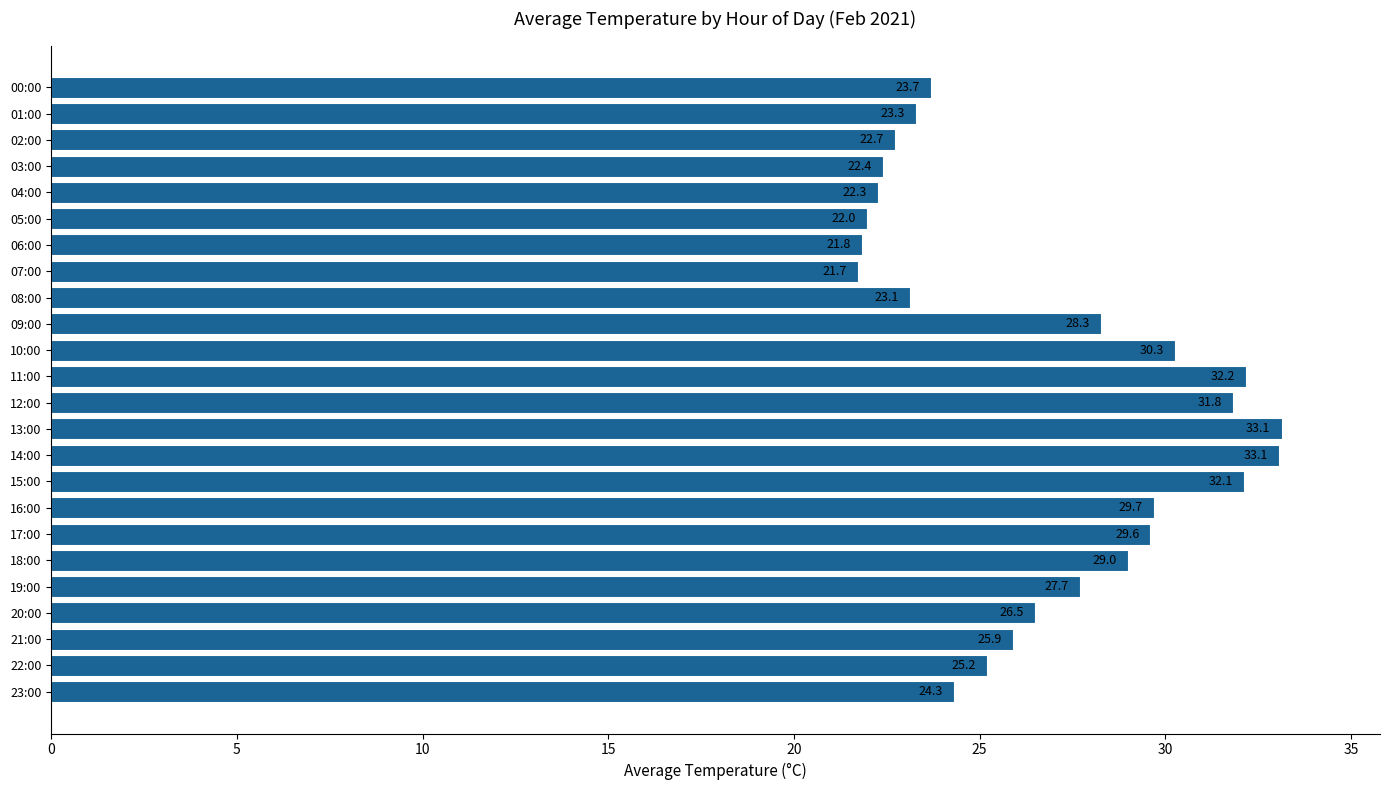

The value at 18:00 is 29.0. True or false?

True